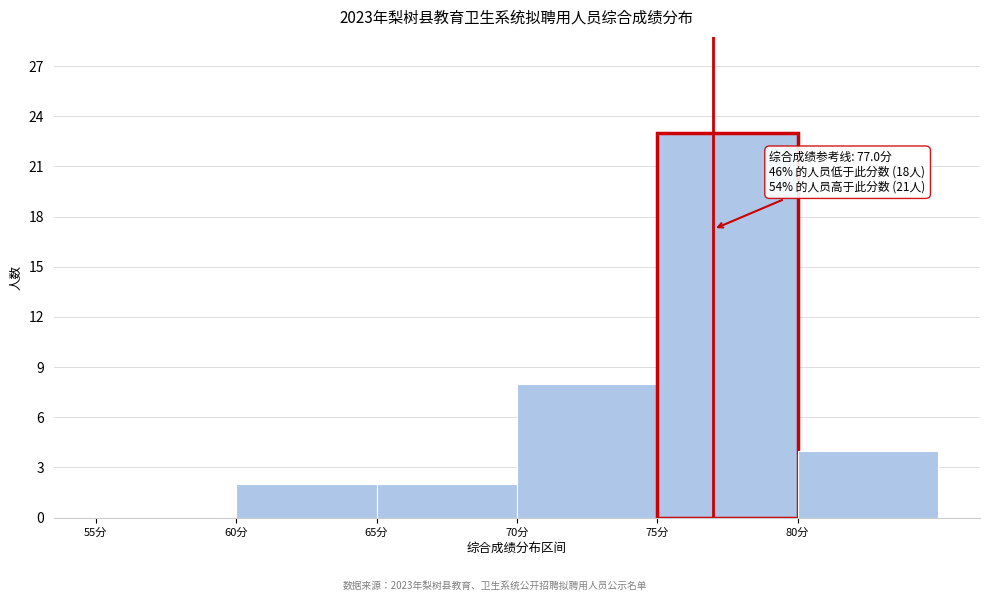

Which range on the x-axis has the tallest bar?

75 to 80